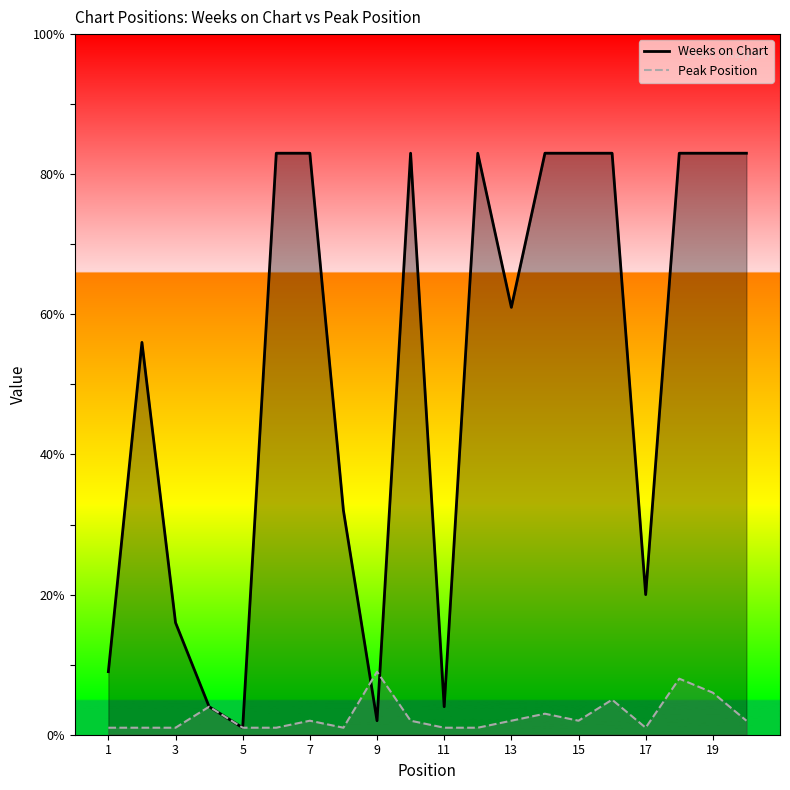

The value of Weeks on Chart at 14 is 116. True or false?

False